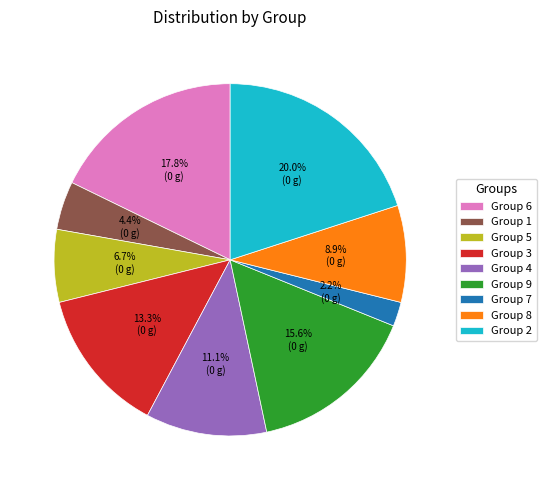

To the nearest percent, what is the difference between the largest and smallest slice percentages?

18%